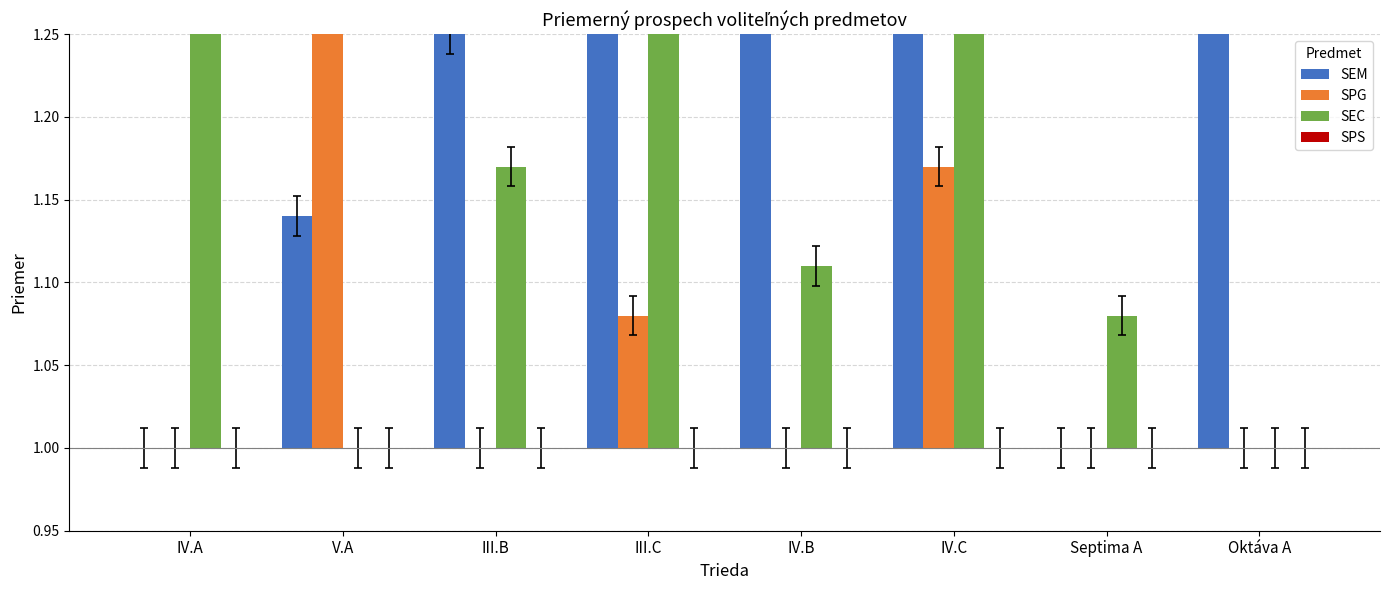

Is it true that SEM equals 0.4 at IV.B?

False